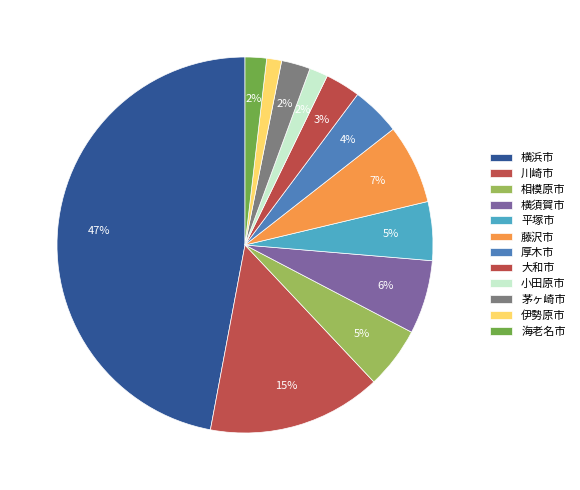

What is the largest slice in the pie chart?

横浜市